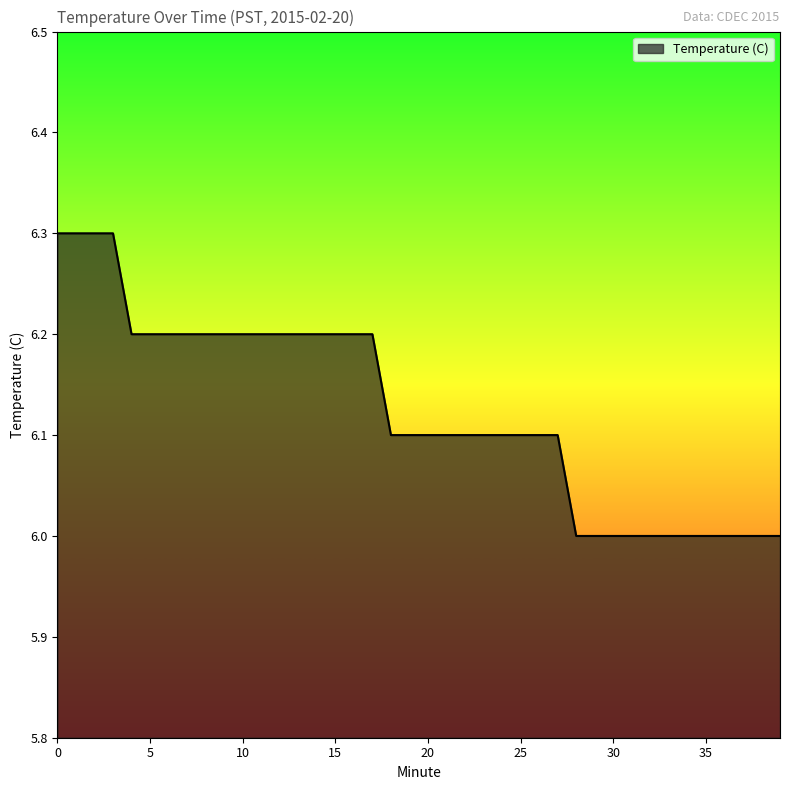

What is the difference between the second highest and second lowest values?

0.3